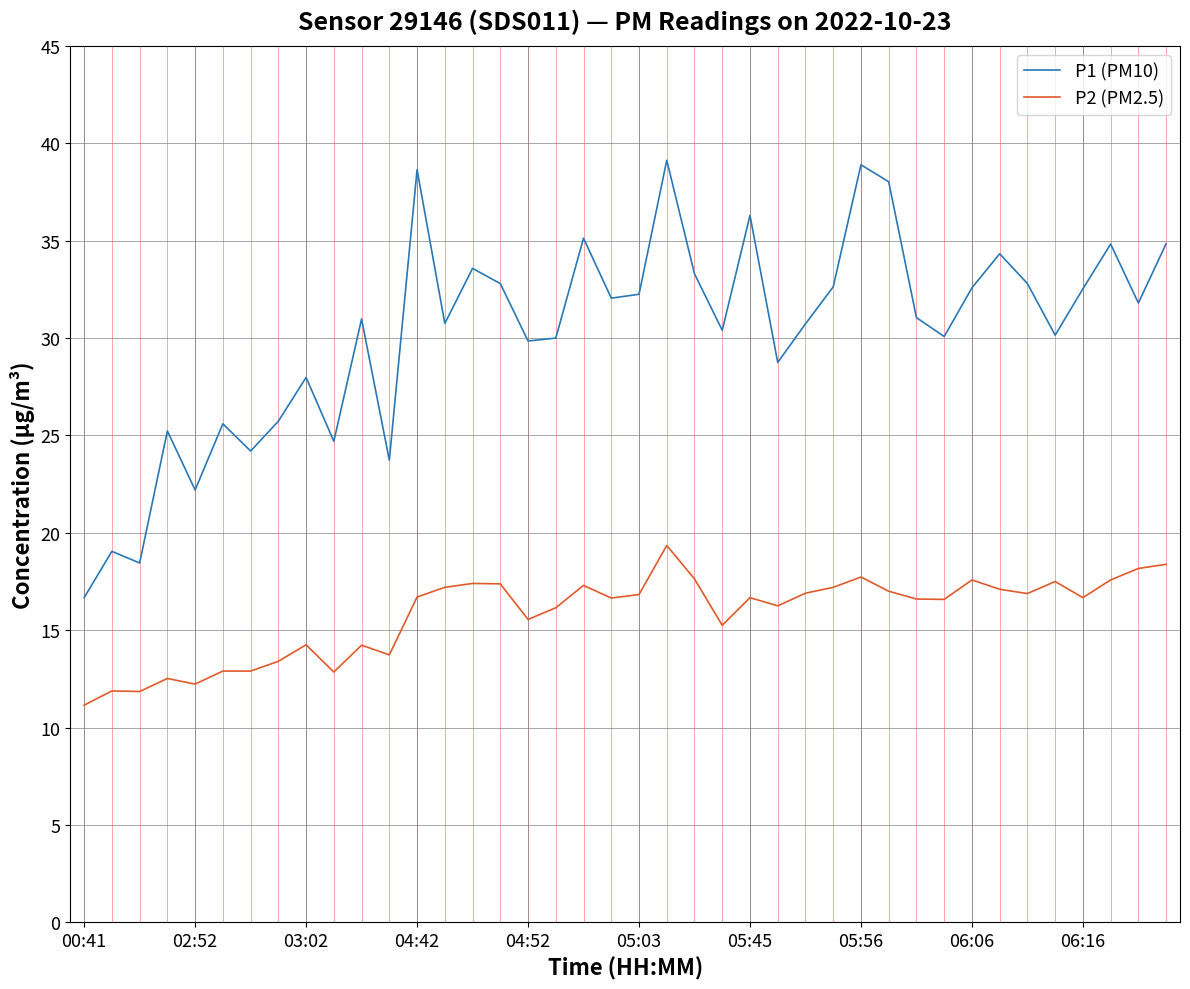

What is the sum of all P2 (PM2.5) values?

632.1